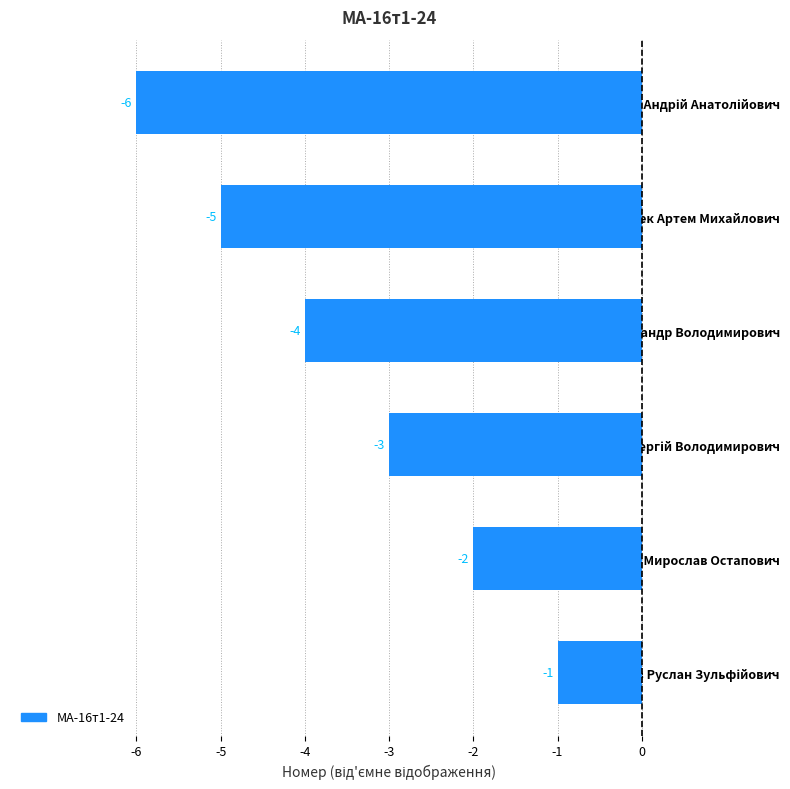

How many values are below -3?

3